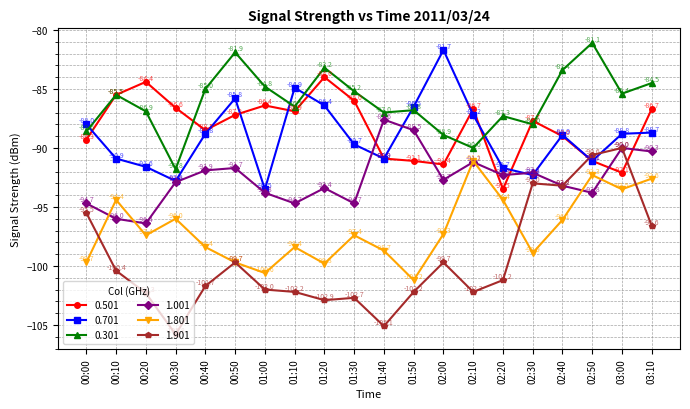

Which series has the largest range (max minus min)?

1.901